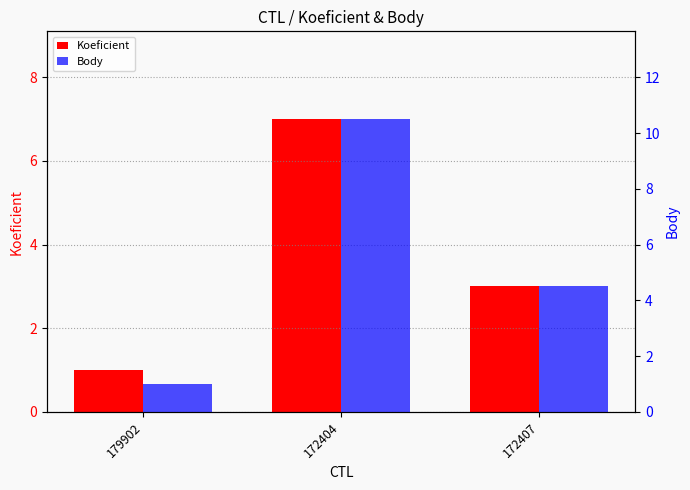

Which category has the highest value in the Koeficient series?

172404